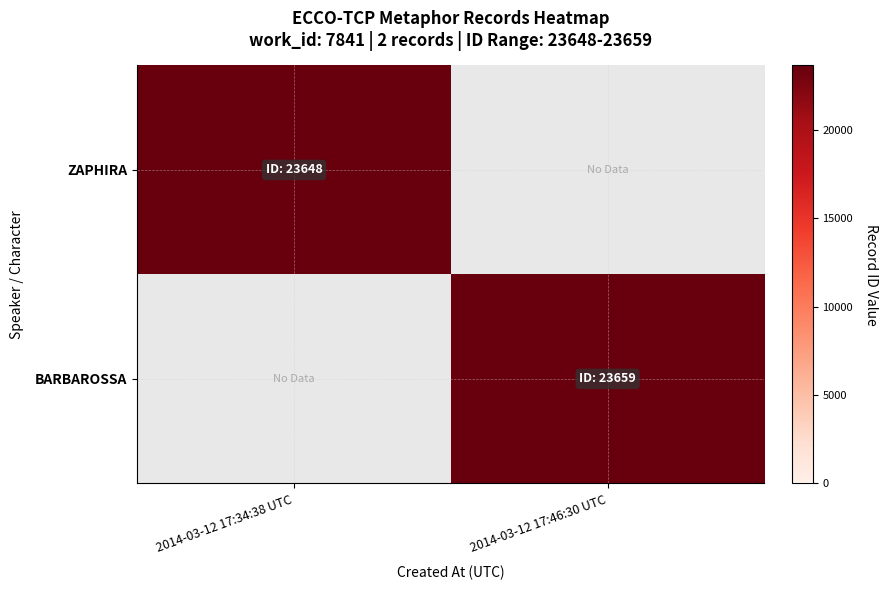

What is the minimum value shown in the chart?

23648.0